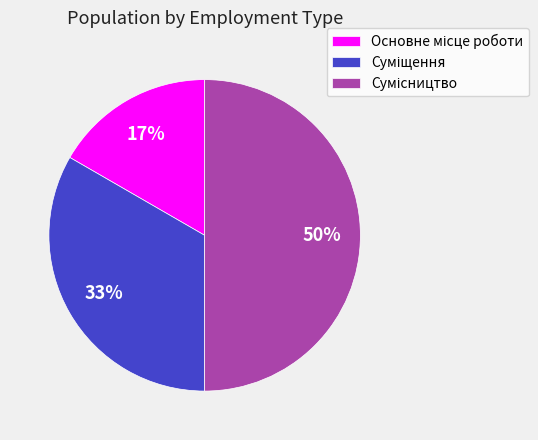

To the nearest percent, what is the difference between the largest and smallest slice percentages?

33%